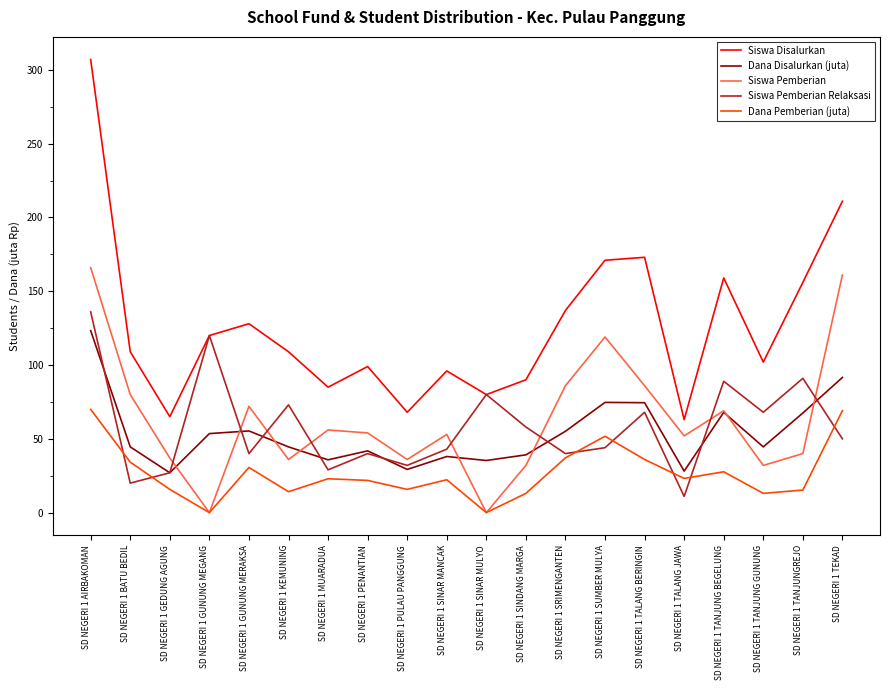

True or false: Dana Pemberian (juta) and Dana Disalurkan (juta) intersect in this chart.

False